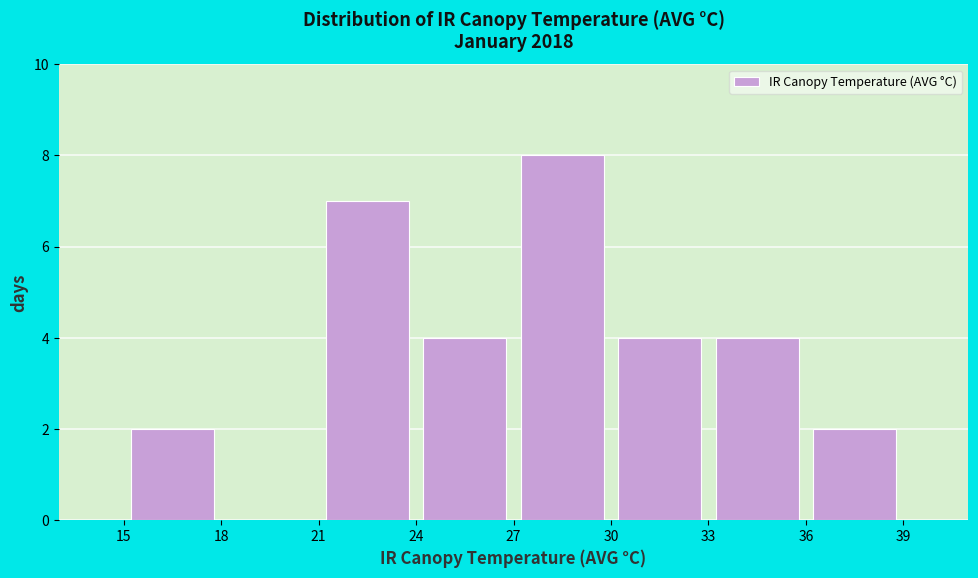

Which range on the x-axis has the tallest bar?

27 to 30